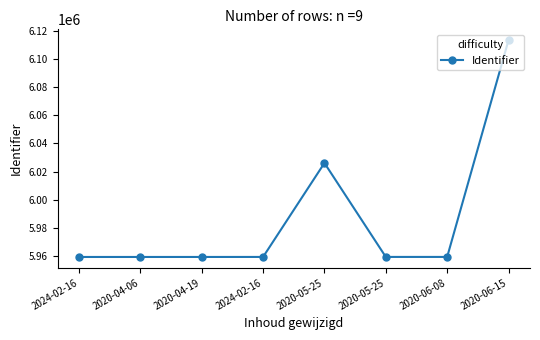

What is the minimum value shown in the chart?

5959476